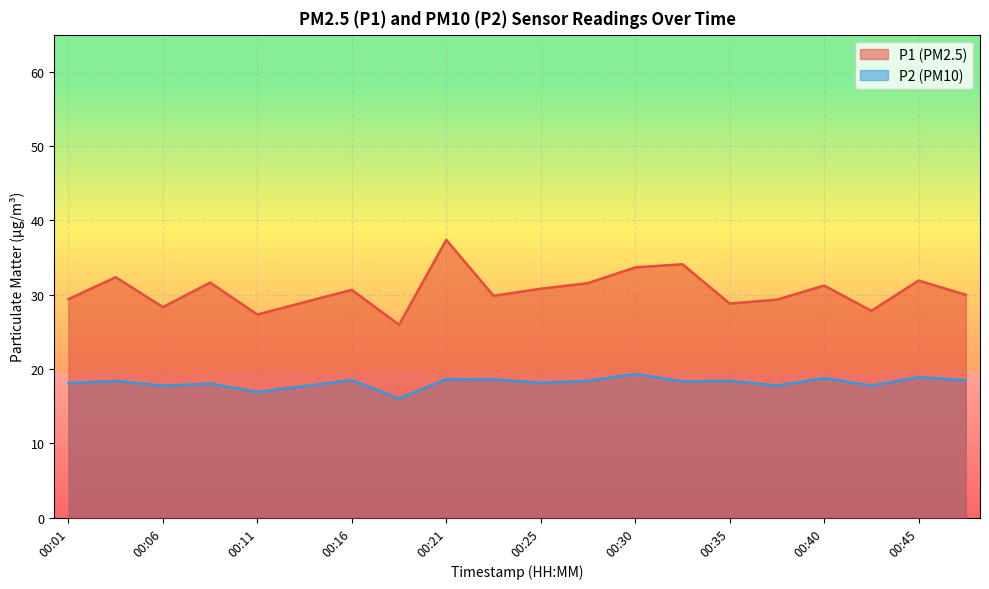

Which series has the largest range (max minus min)?

P1 (PM2.5)